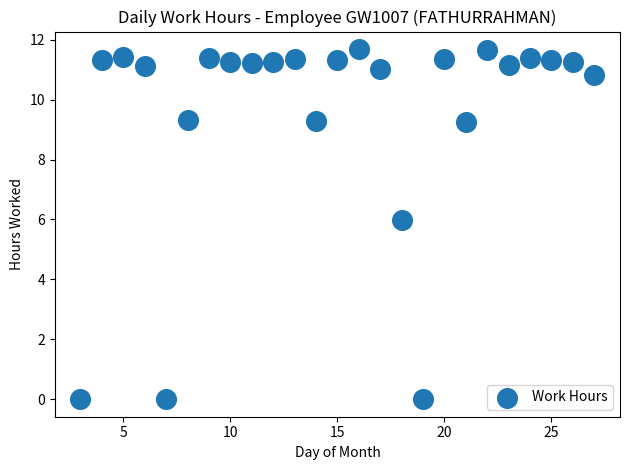

What Y value in the scatter plot is closest to 5?

6.0